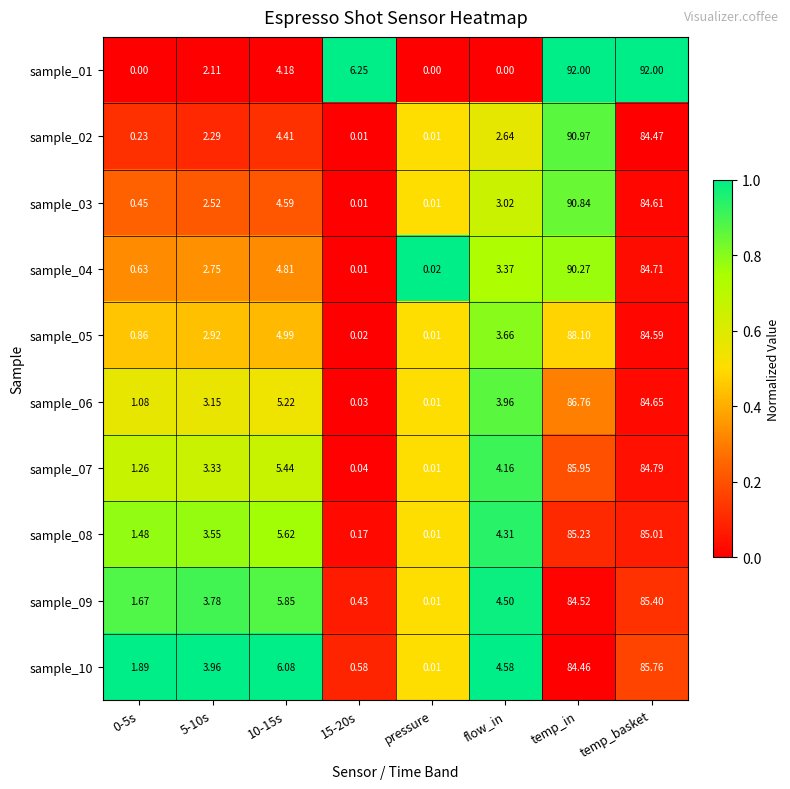

Is the value of sample_04 at 0-5s greater than the value of sample_10 at flow_in?

No